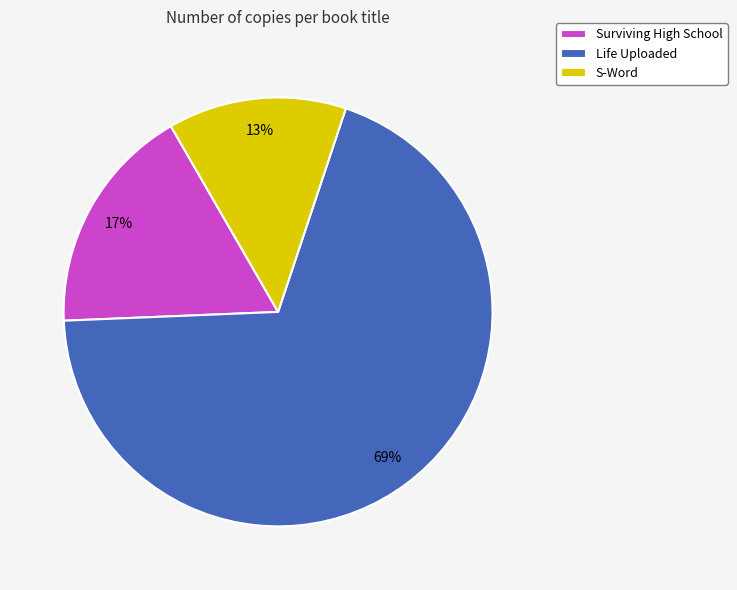

Is it true that Surviving High School is 25% of the pie?

False